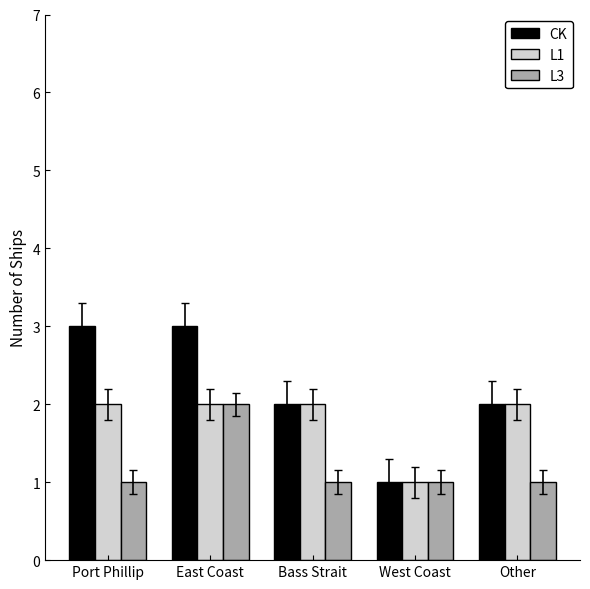

What is the sum of all L3 values?

6